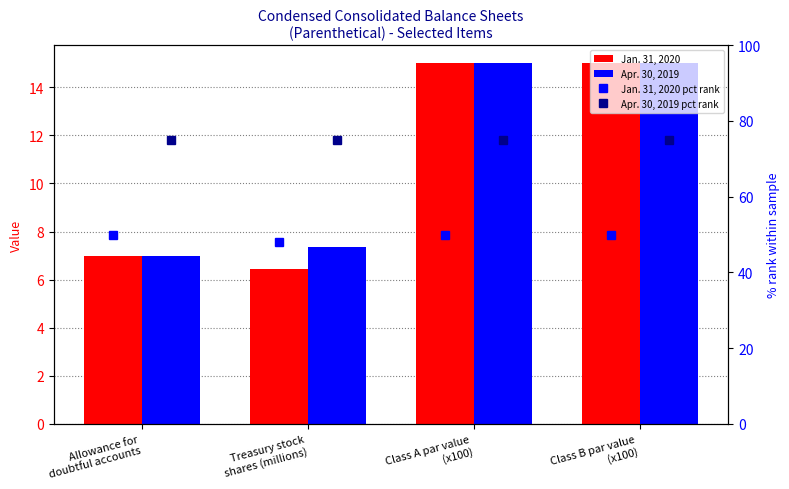

Reading right to left, extract all data points from this chart.

Jan. 31, 2020: 15.0	15.0	6.5	7.0
Apr. 30, 2019: 15.0	15.0	7.4	7.0
Jan. 31, 2020 pct rank: 50.0	50.0	48.0	50.0
Apr. 30, 2019 pct rank: 75.0	75.0	75.0	75.0